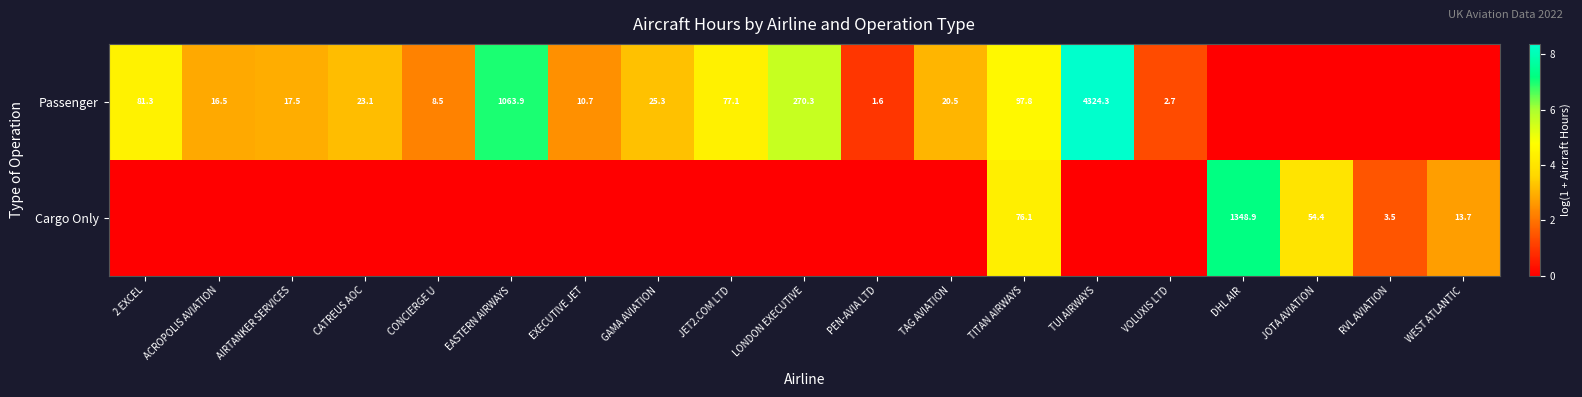

What is the difference between the Passenger values at CATREUS AOC and EXECUTIVE JET?

12.4